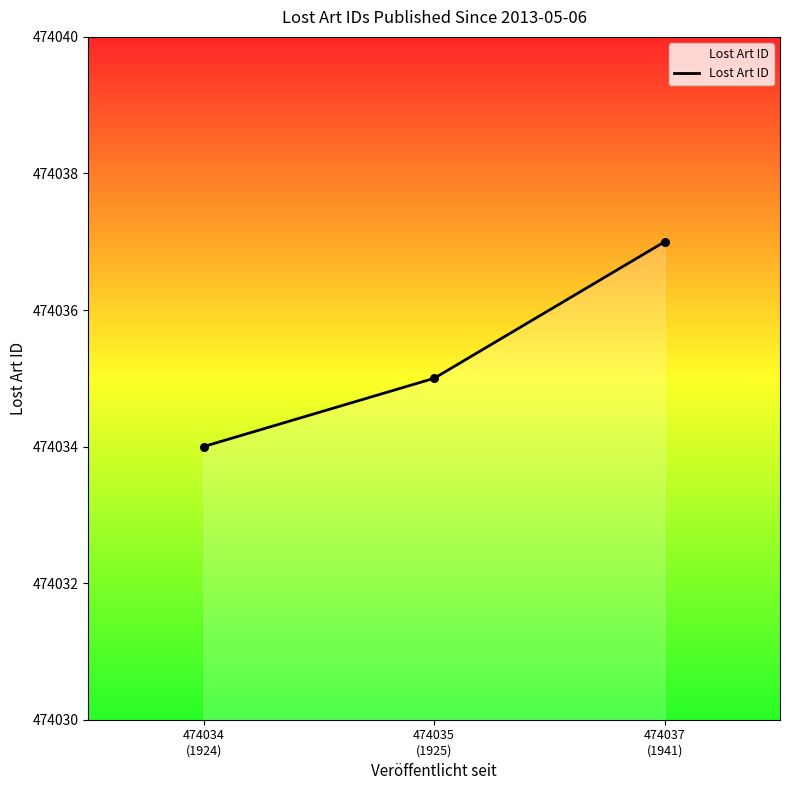

Between 474034
(1924) and 474035
(1925), which is larger?

474035
(1925)